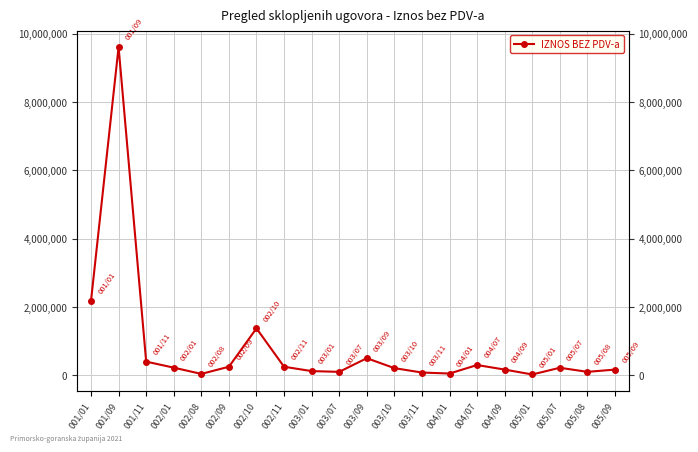

Reading right to left, transcribe all the data shown in this chart.

166666.6	100000.0	220000.0	23000.0	166666.7	300000.0	51000.0	80000.0	209000.0	500000.0	100000.0	122000.0	250000.0	1373276.0	250000.0	40000.0	223000.0	400000.0	9613000.0	2180000.0